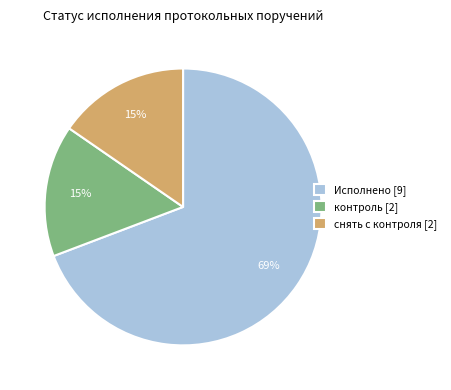

Does any single category account for the majority?

Yes